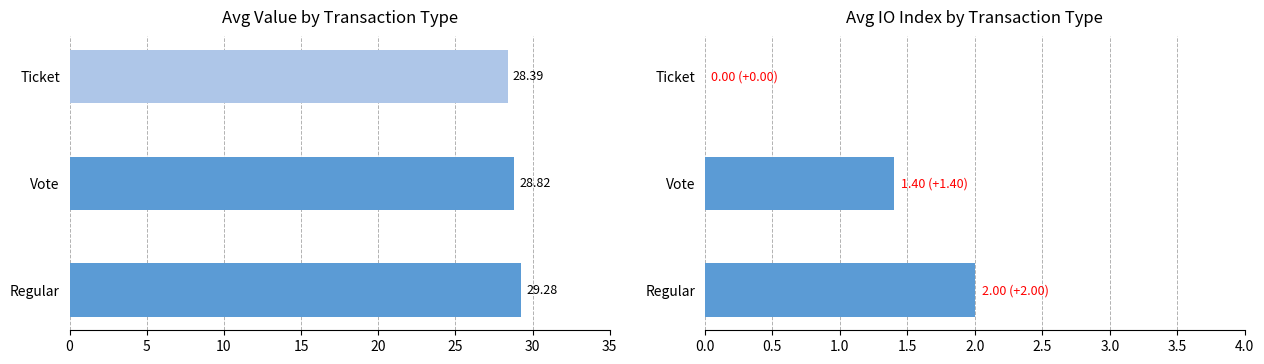

Is the value of avg_value at 0 greater than the value of avg_io_index at 5?

Yes